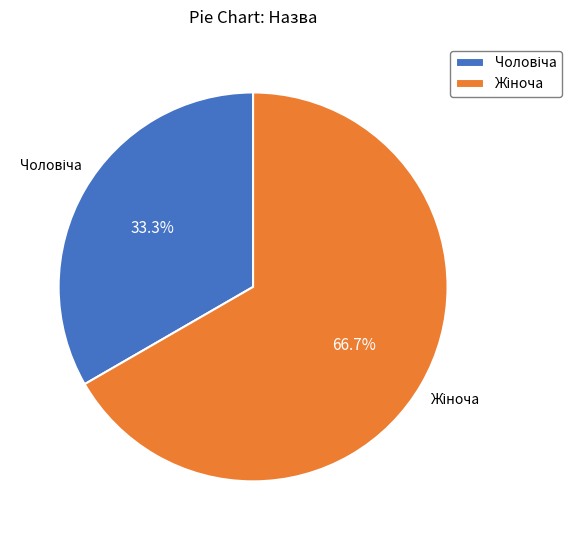

Is there any slice that represents more than half of the pie?

Yes